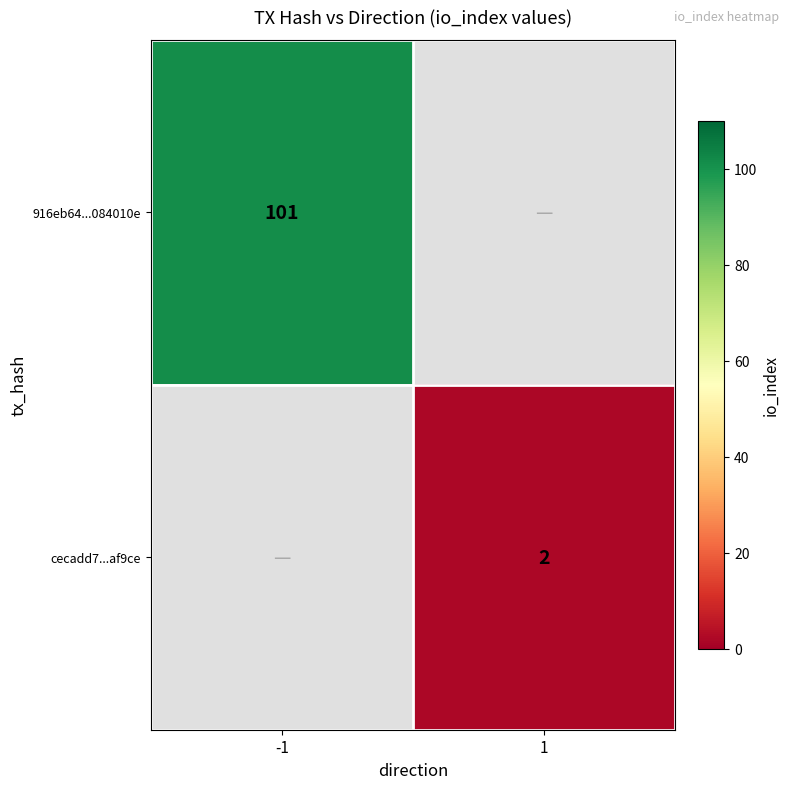

True or false: cecadd7...af9ce has a value of 3 at 1.

False